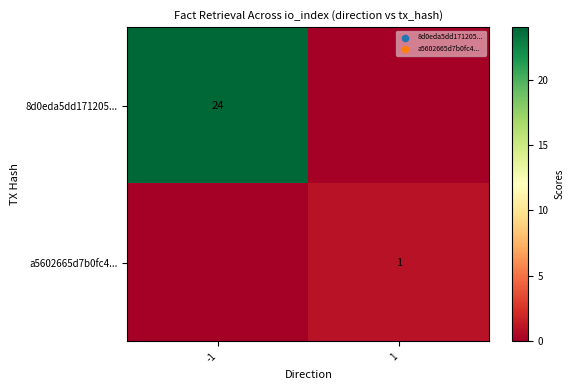

True or false: a5602665d7b0fc4... has a value of 1 at 1.

True